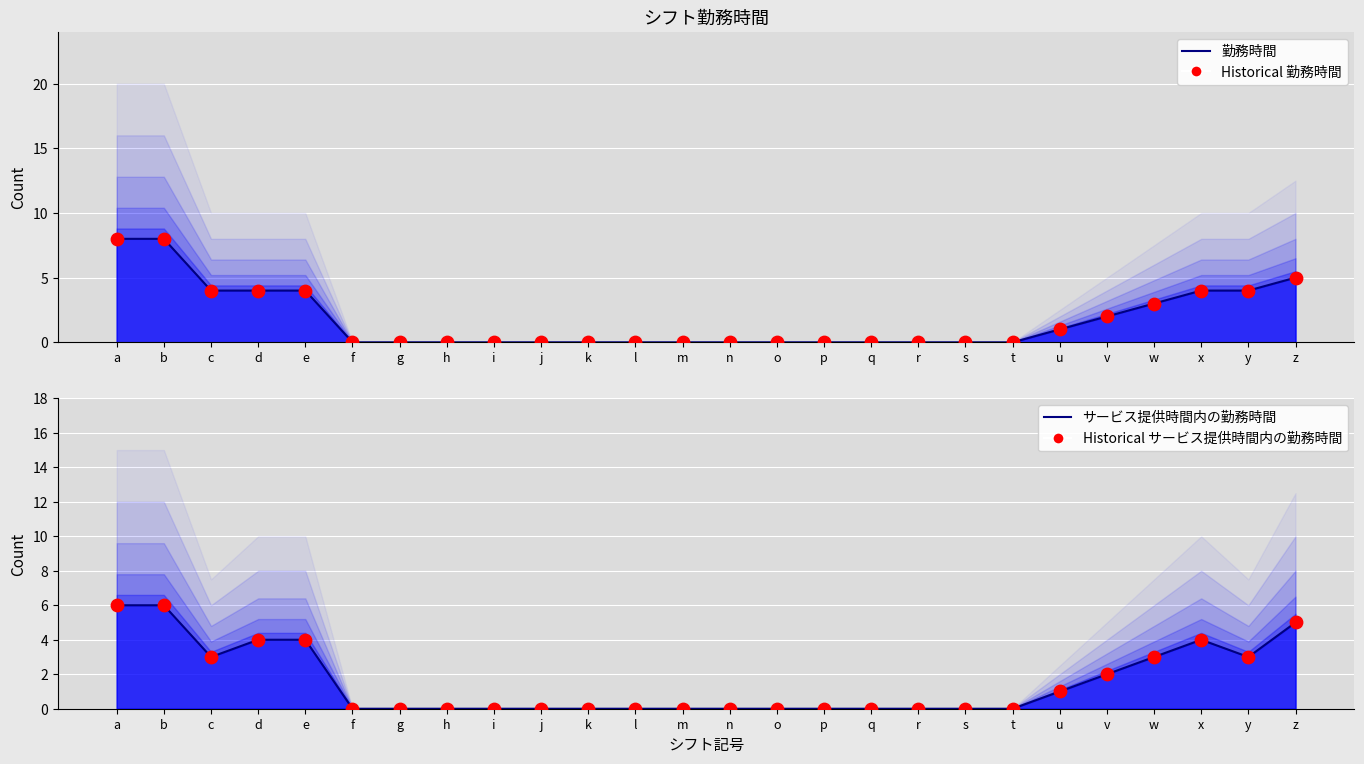

At how many categories does at least one series exceed 4?

3